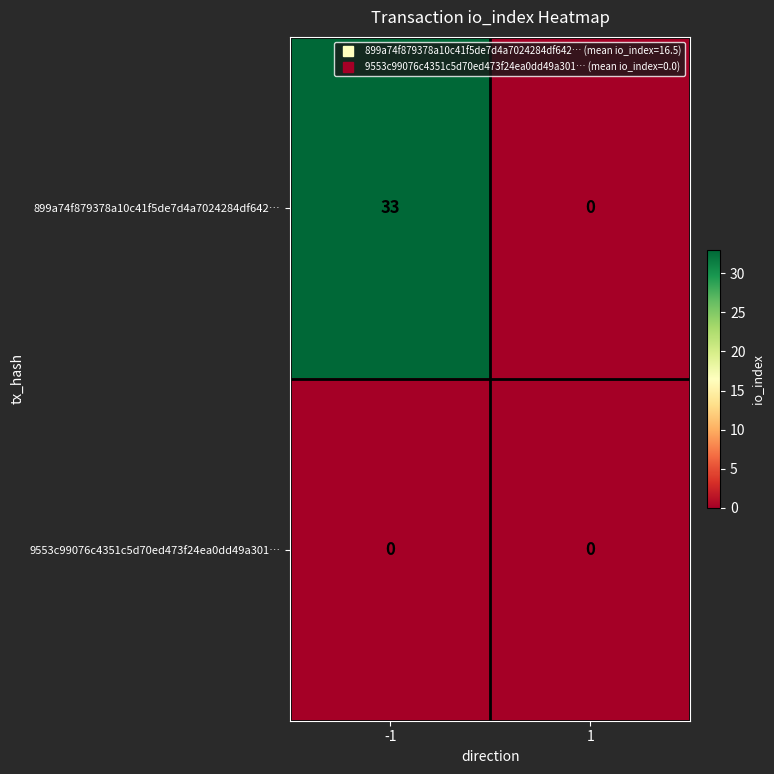

Is it true that 899a74f879378a10c41f5de7d4a7024284df642… equals 33 at -1?

True